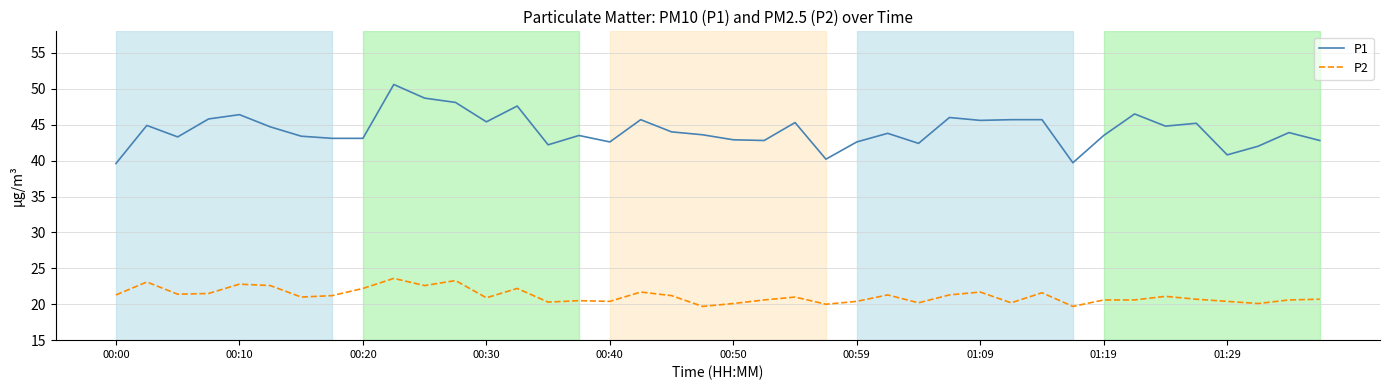

What is the minimum value shown in the chart?

19.7